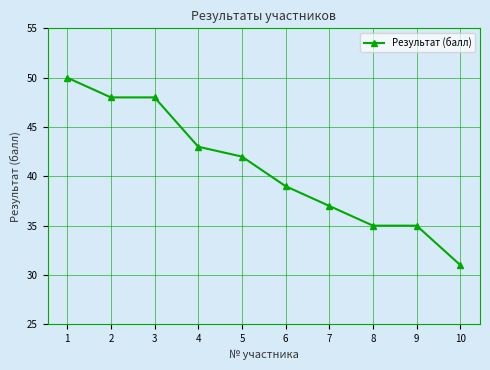

Reading left to right, extract all data points from this chart.

1=50	2=48	3=48	4=43	5=42	6=39	7=37	8=35	9=35	10=31